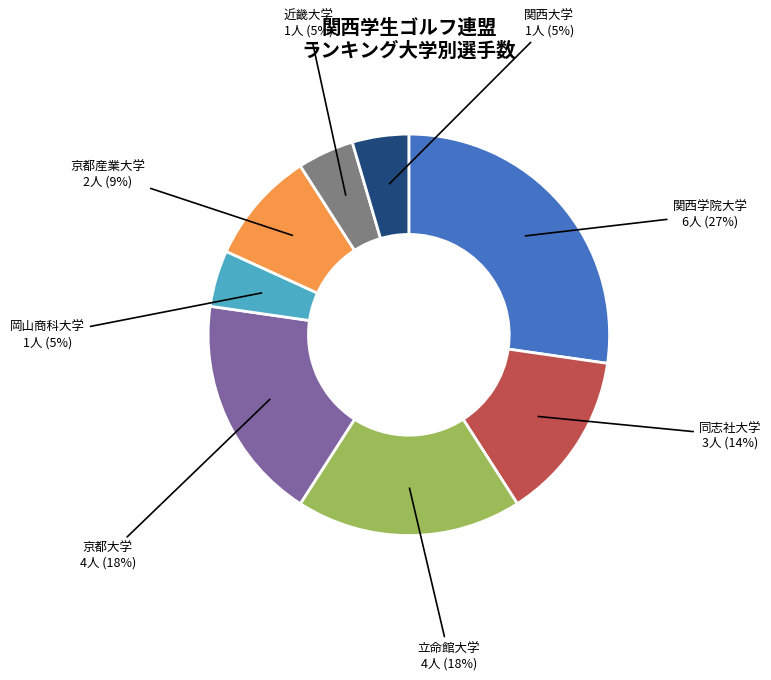

True or false: 立命館大学 accounts for 10% of the total.

False